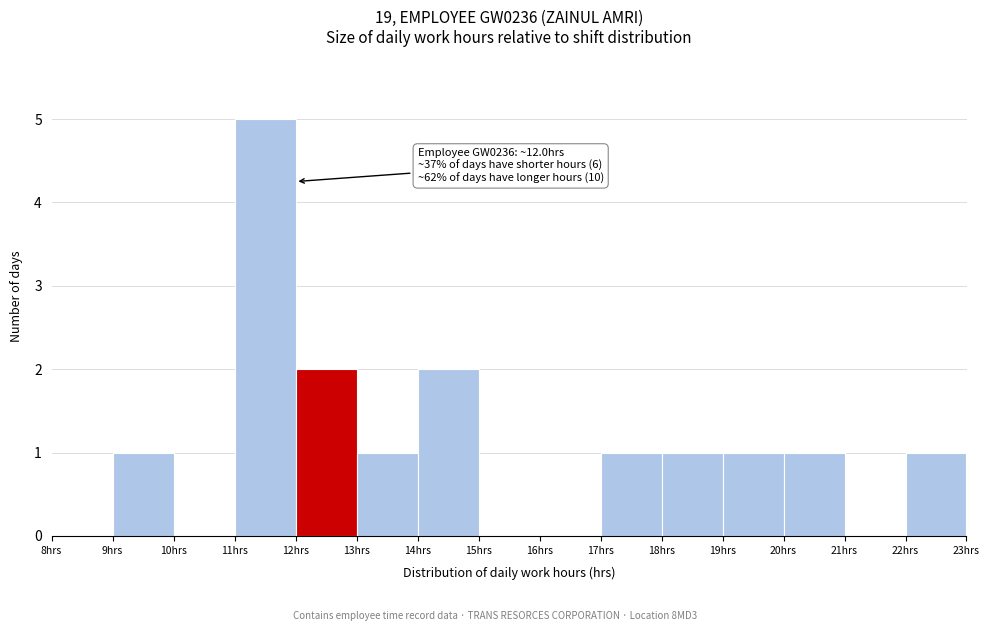

Over which range of the x-axis is the bar tallest?

11 to 12